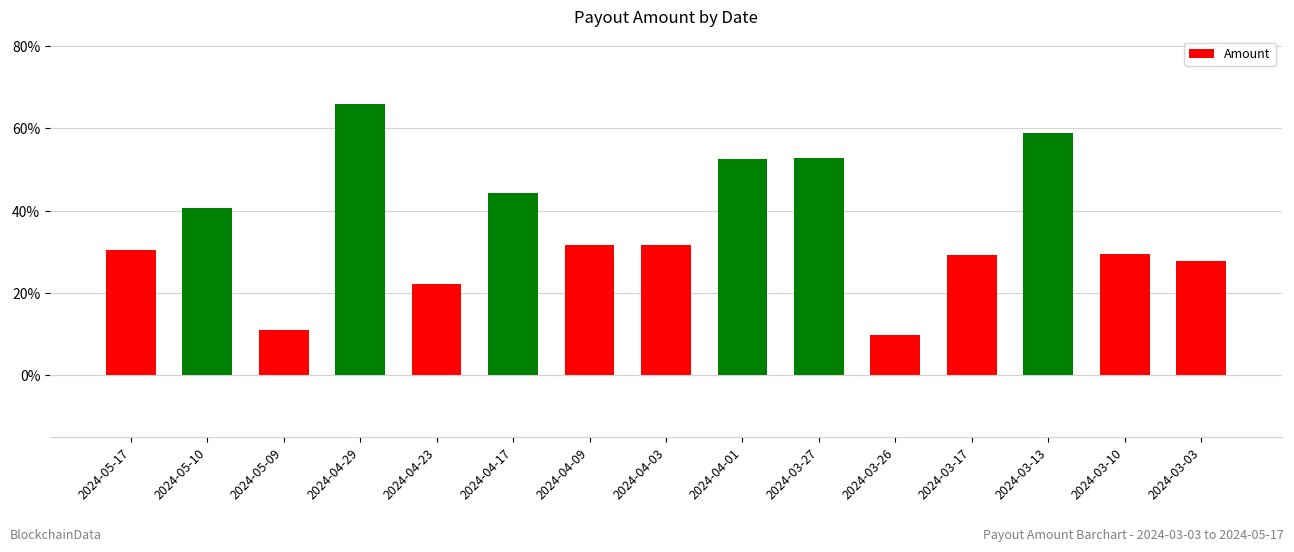

Which category has the highest value across all series?

2024-04-29